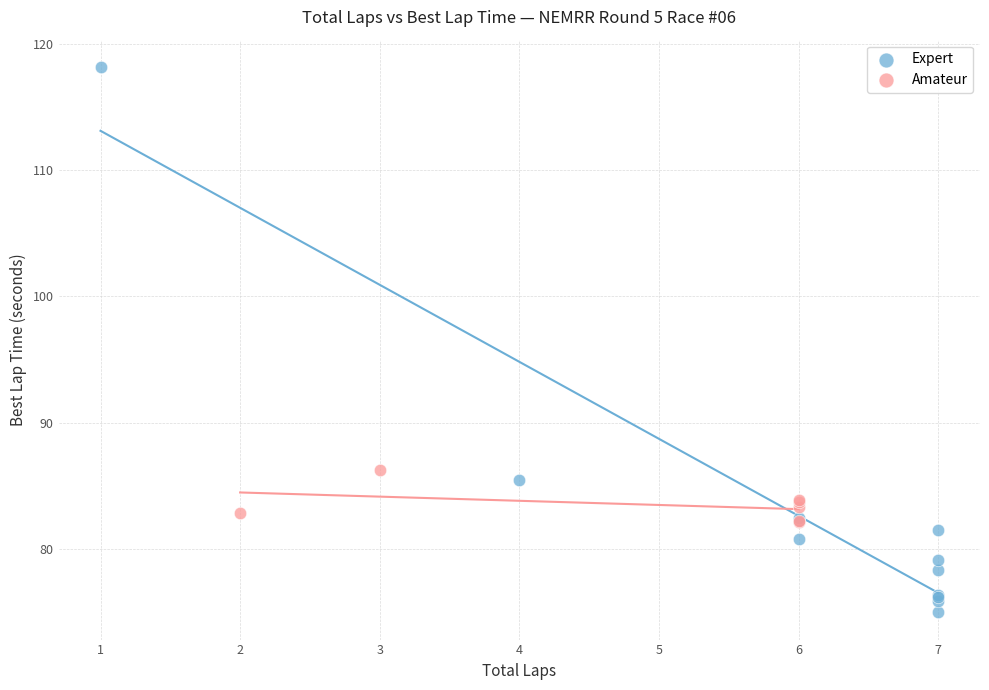

Which series has the largest Y range (max minus min)?

Expert